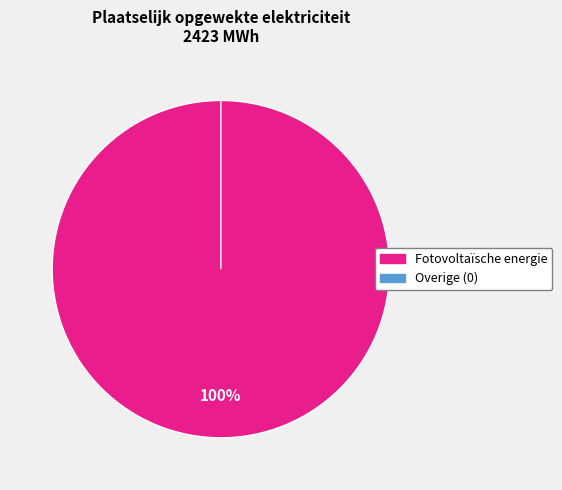

The Geothermische energie slice represents 0% of the pie. True or false?

True